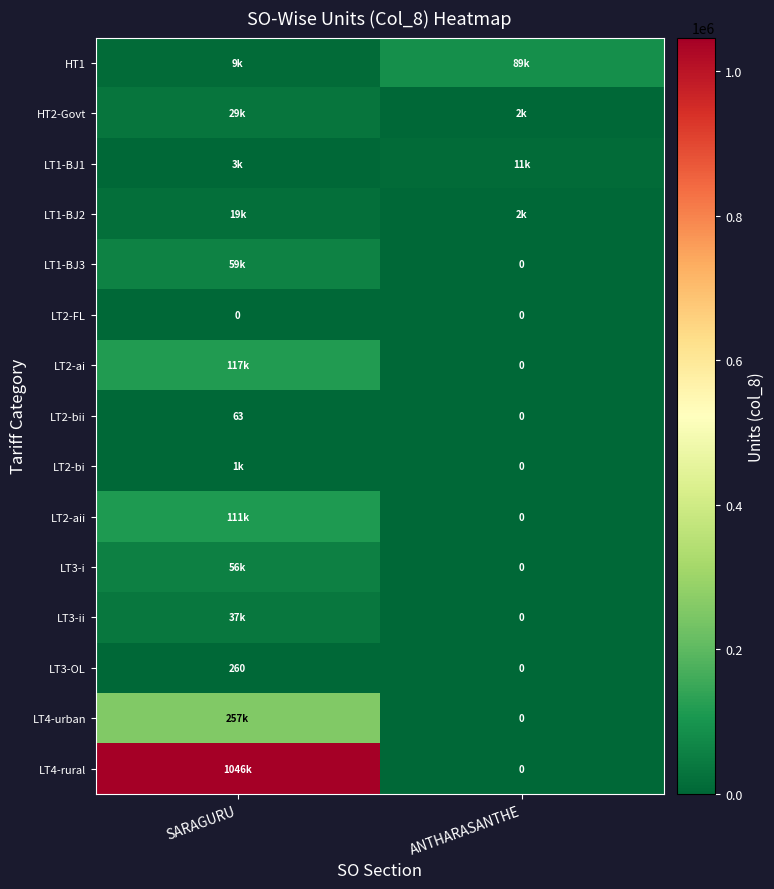

What value does the LT3-OL series have at SARAGURU, to the nearest 50?

250